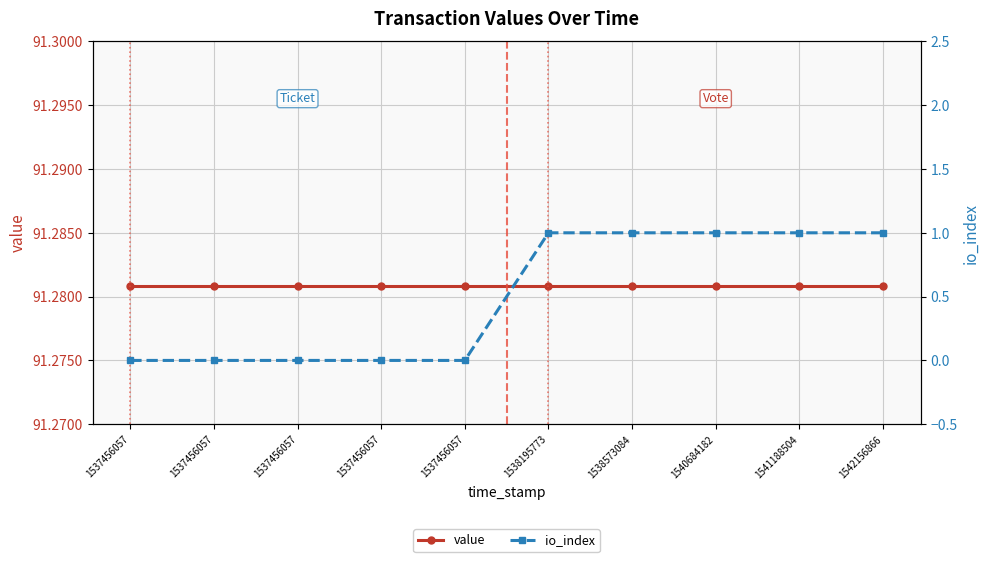

At which category does the chart reach its minimum across all series?

1537456057